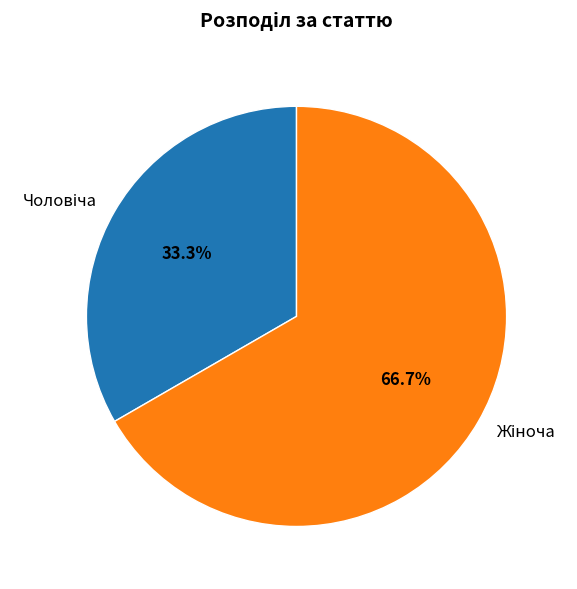

Is there a majority slice in this chart?

Yes